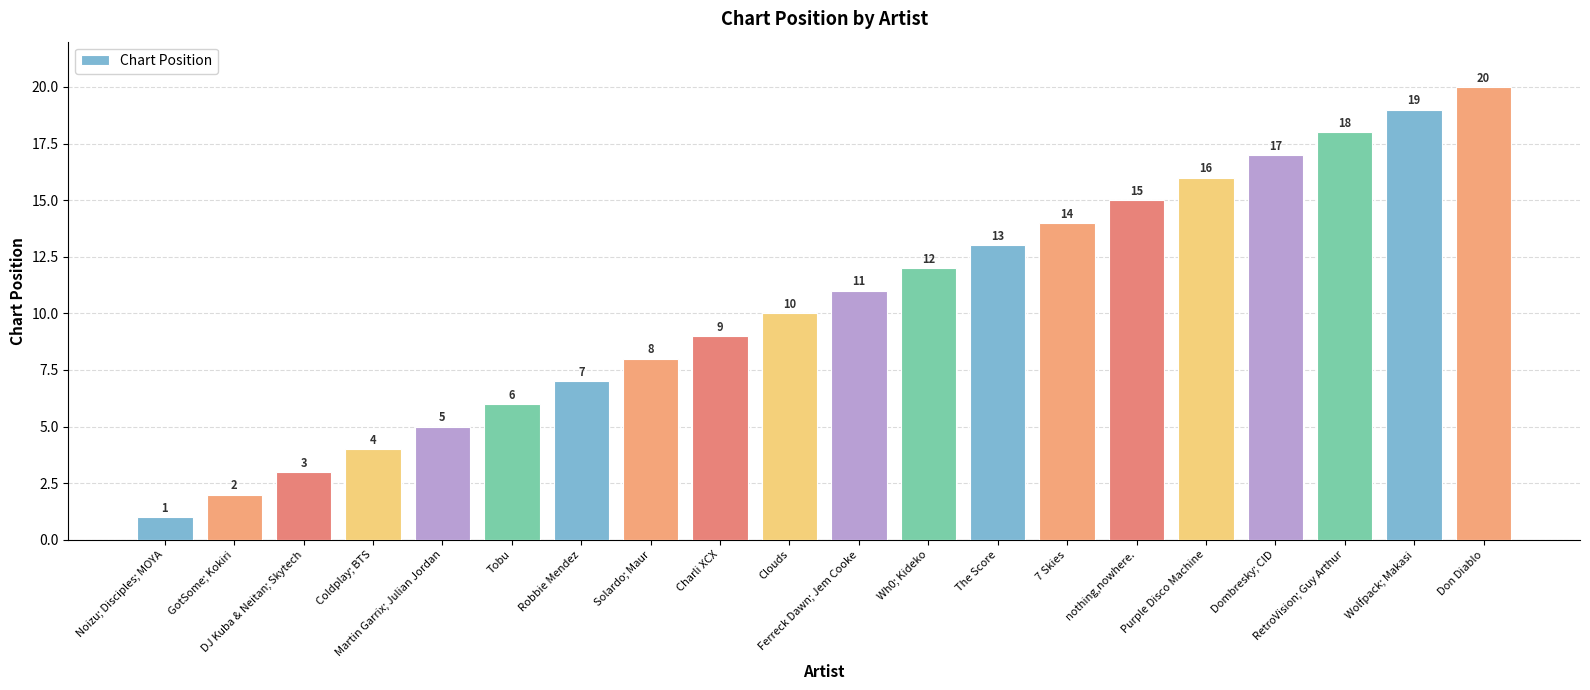

Reading left to right, list all the values displayed in this chart.

1	2	3	4	5	6	7	8	9	10	11	12	13	14	15	16	17	18	19	20